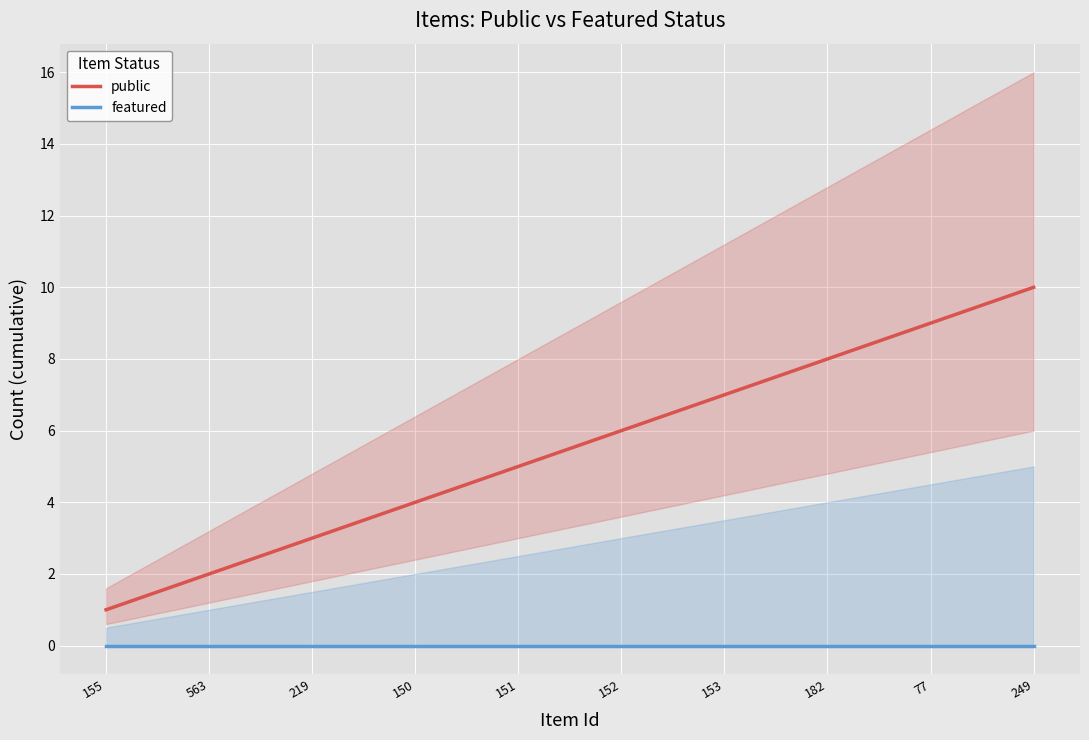

How many lines are shown in the chart?

2